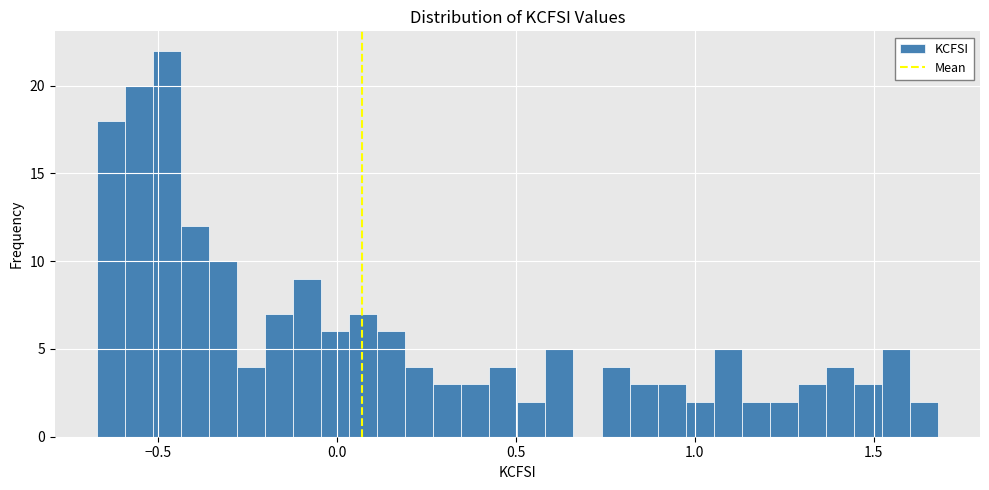

Read against the x-axis, roughly where is the centre of the tallest bar?

-0.45